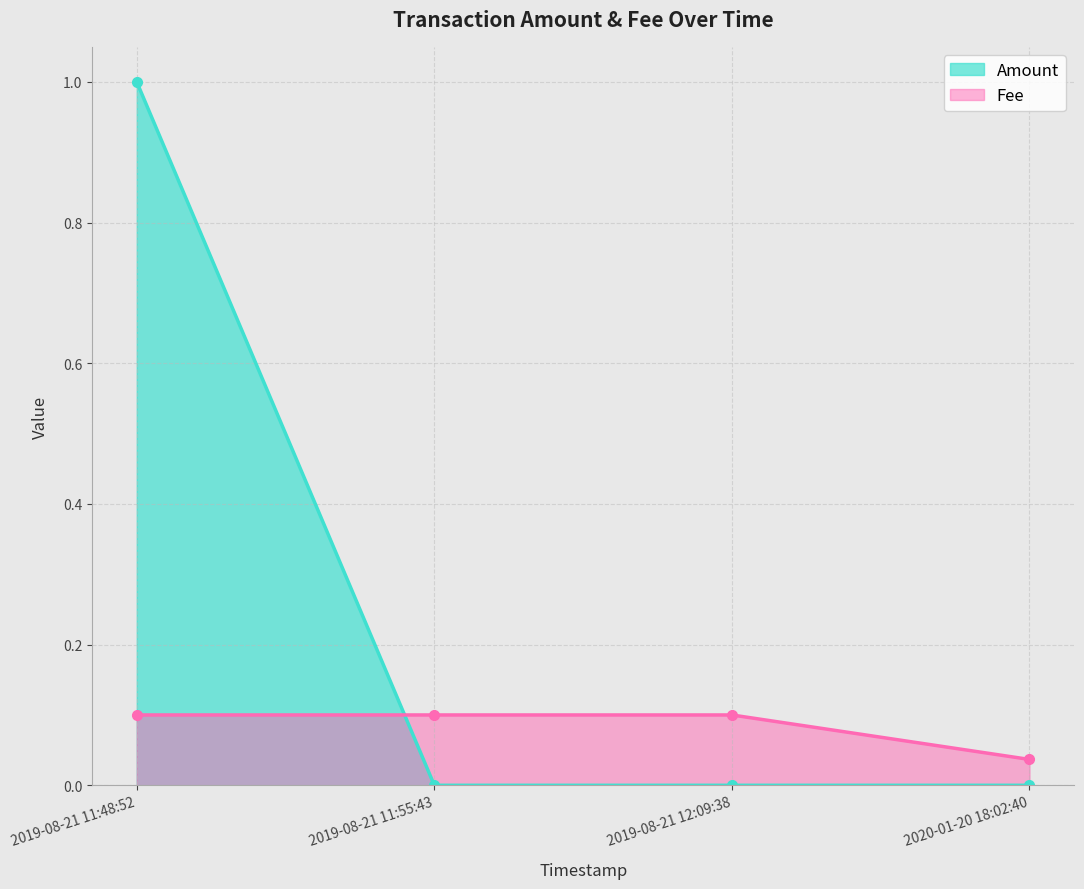

What is the label of the 1st point from the right?

2020-01-20 18:02:40